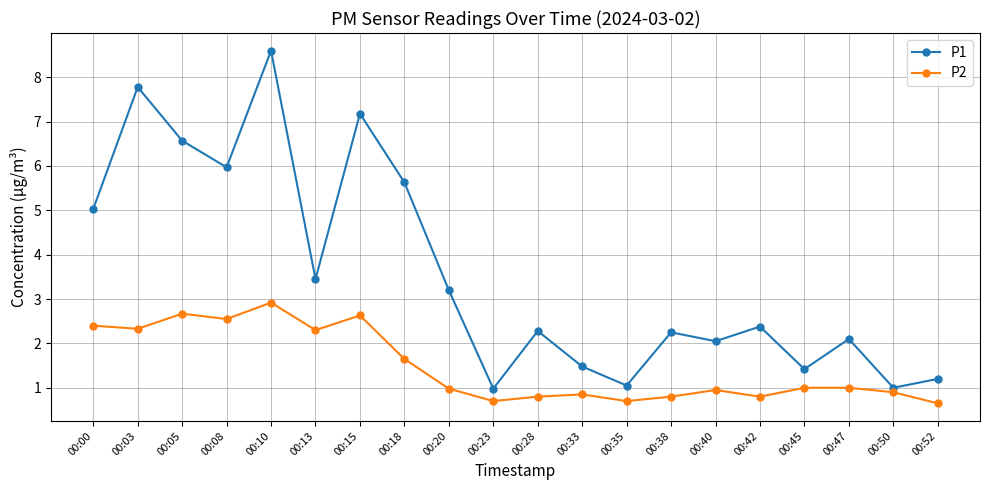

True or false: P2 and P1 cross at least once.

False